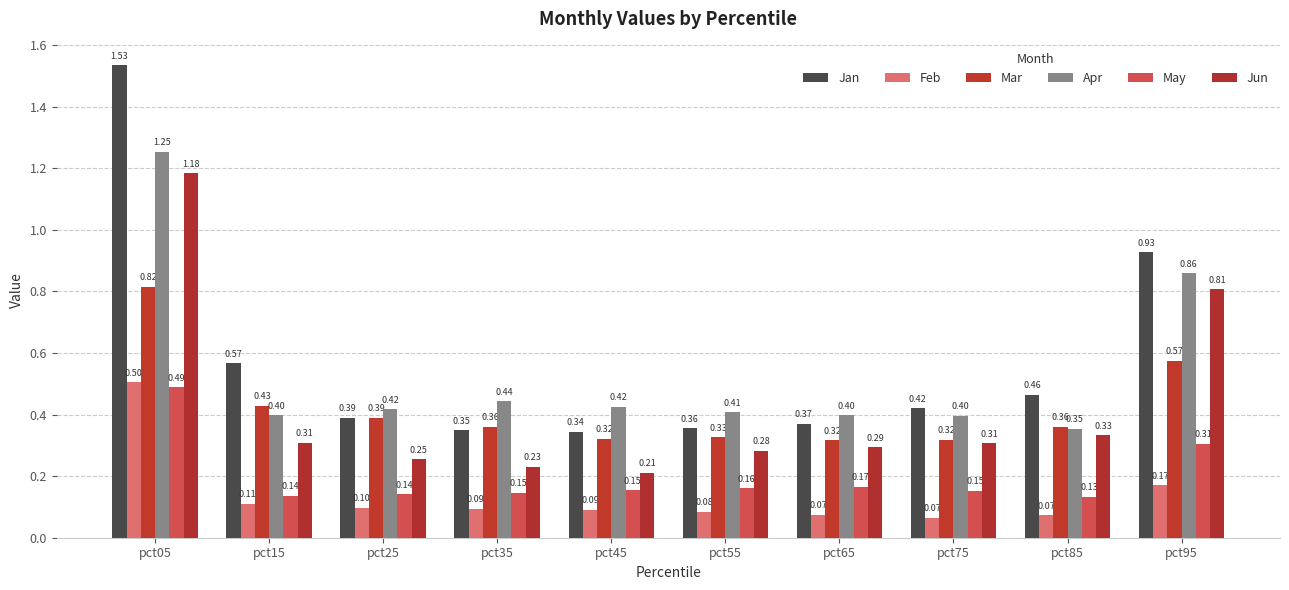

What is the value of the Jan bar at the 4th from the left?

0.3